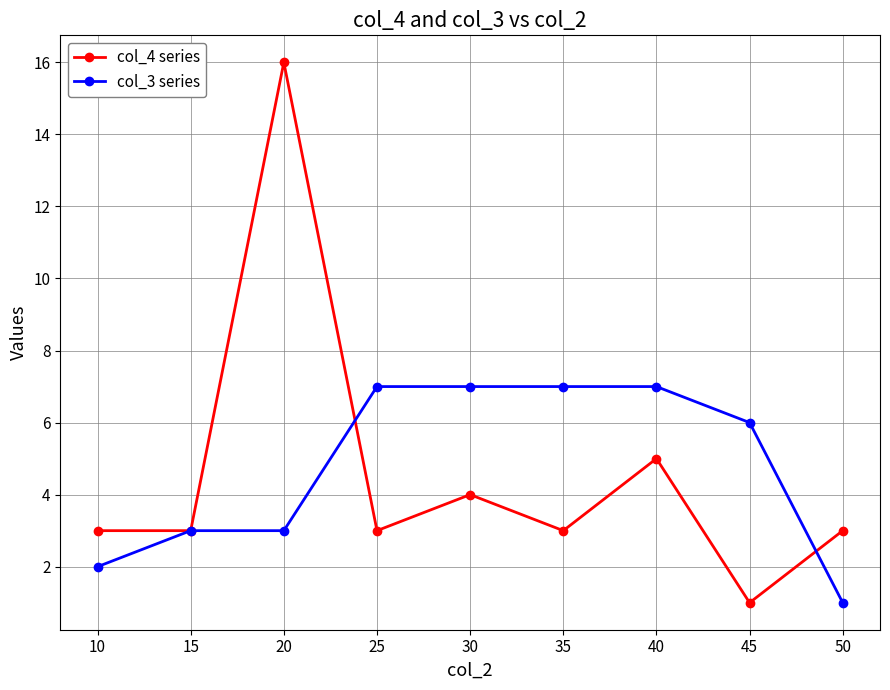

What is the value of the col_4 series point at the 3rd from the left?

16